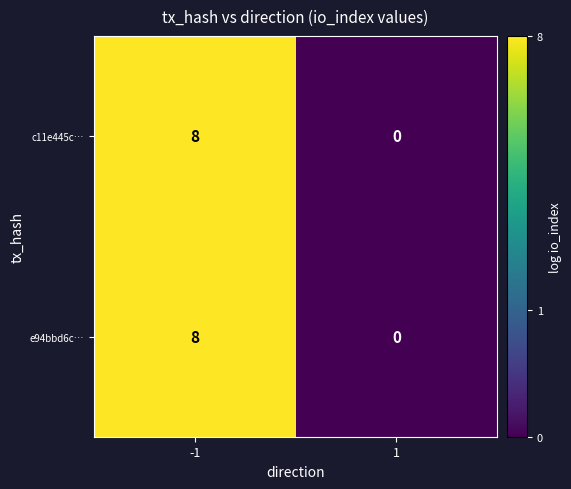

List the labels in order of e94bbd6c… value, smallest first.

1, -1